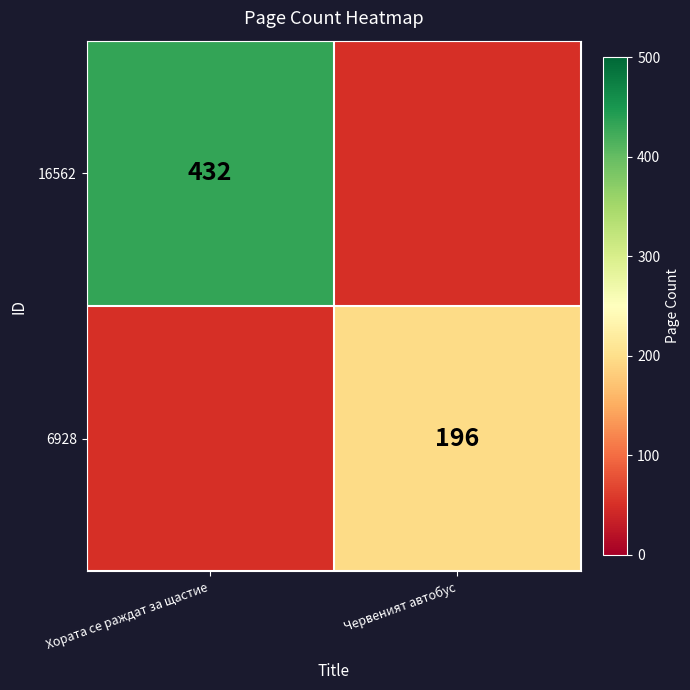

Is the value of 6928 at Червеният автобус greater than the value of 16562 at Хората се раждат за щастие?

No